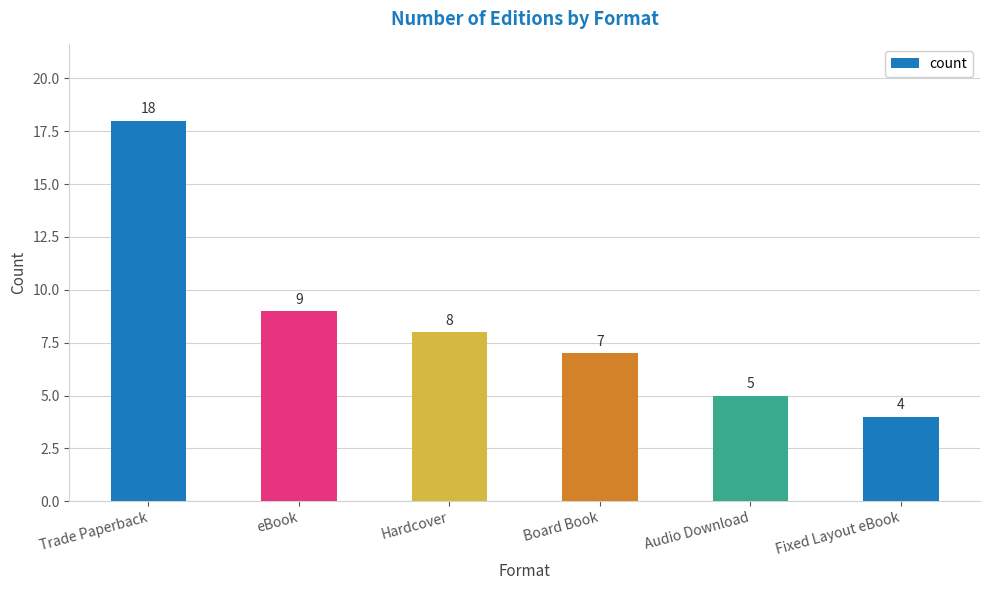

Where is the data nearest to the value 11?

eBook